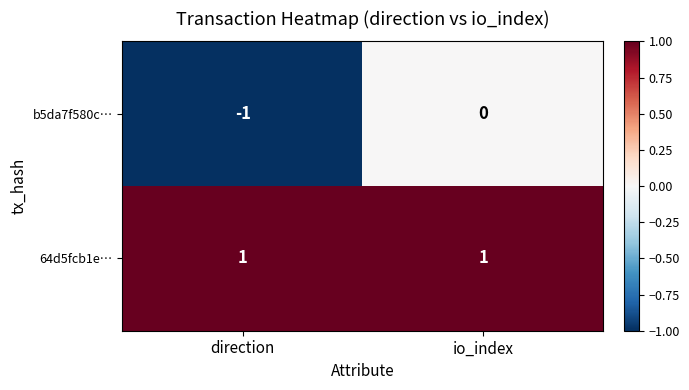

How many data points in b5da7f580c… are less than 0?

1